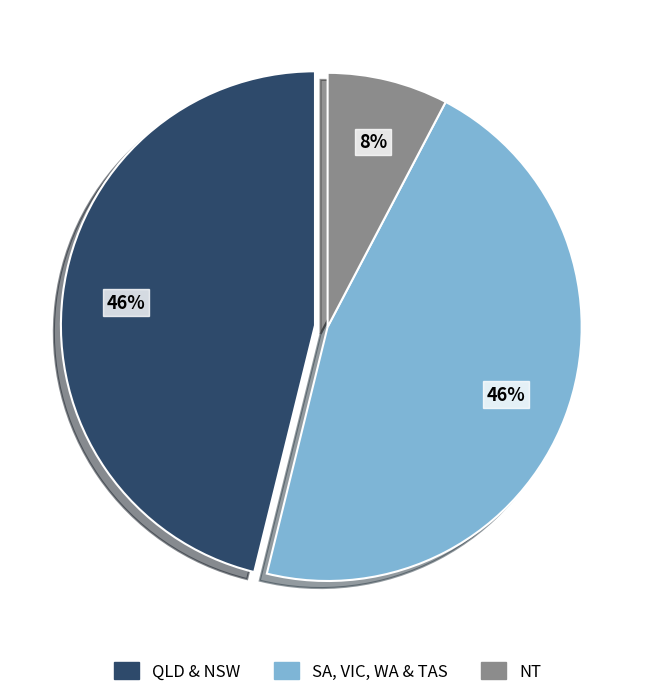

Is there a majority slice in this chart?

No